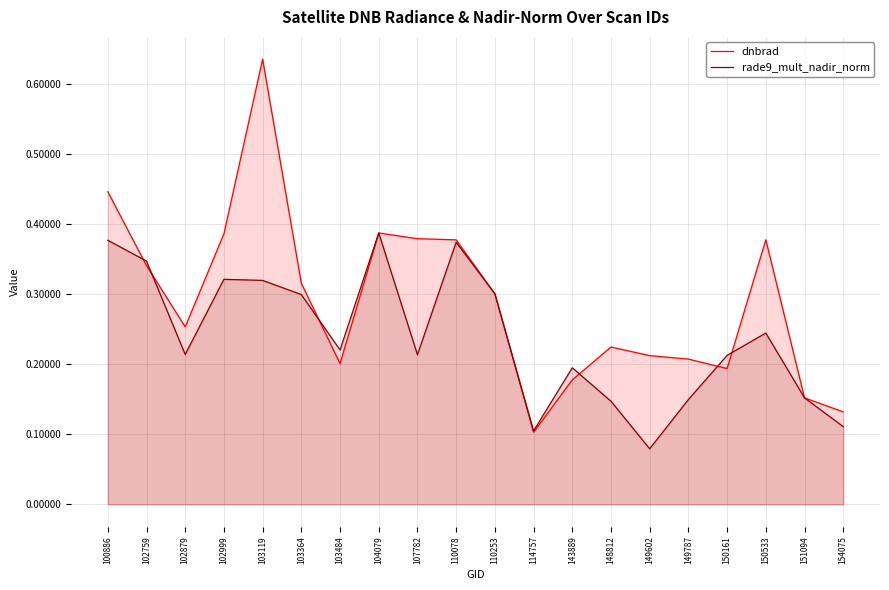

What is the difference between the rade9_mult_nadir_norm values at 110078 and 114757?

0.3